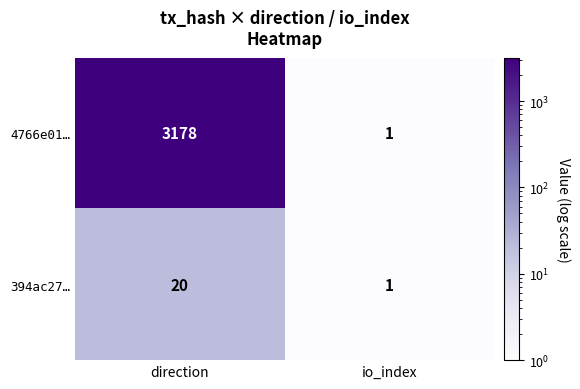

Rank the series by their average value, from highest to lowest.

4766e01…, 394ac27…